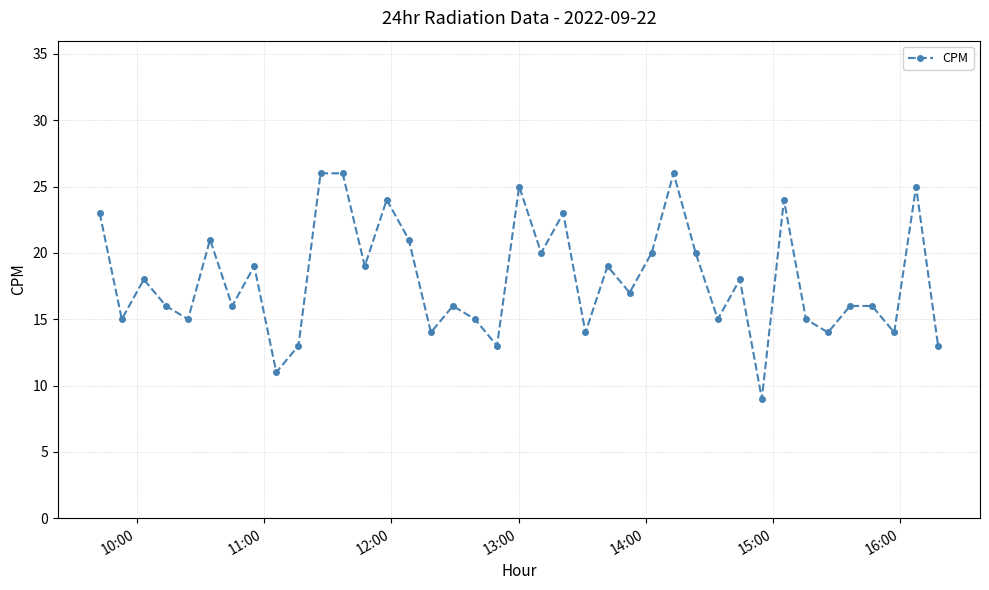

Reading left to right, list all the values displayed in this chart.

23	15	18	16	15	21	16	19	11	13	26	26	19	24	21	14	16	15	13	25	20	23	14	19	17	20	26	20	15	18	9	24	15	14	16	16	14	25	13